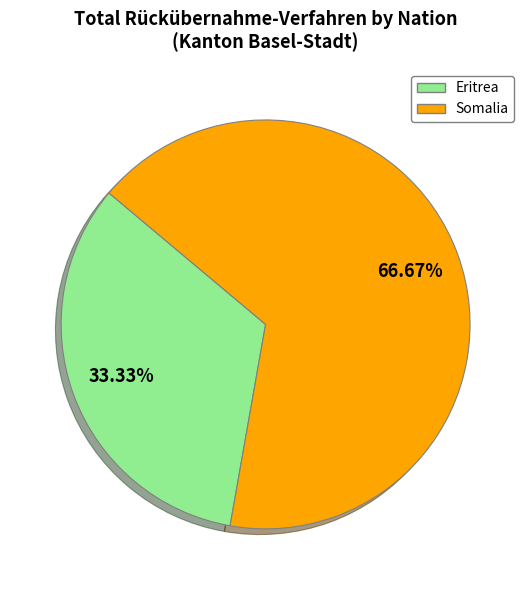

The Eritrea slice represents 33% of the pie. True or false?

True